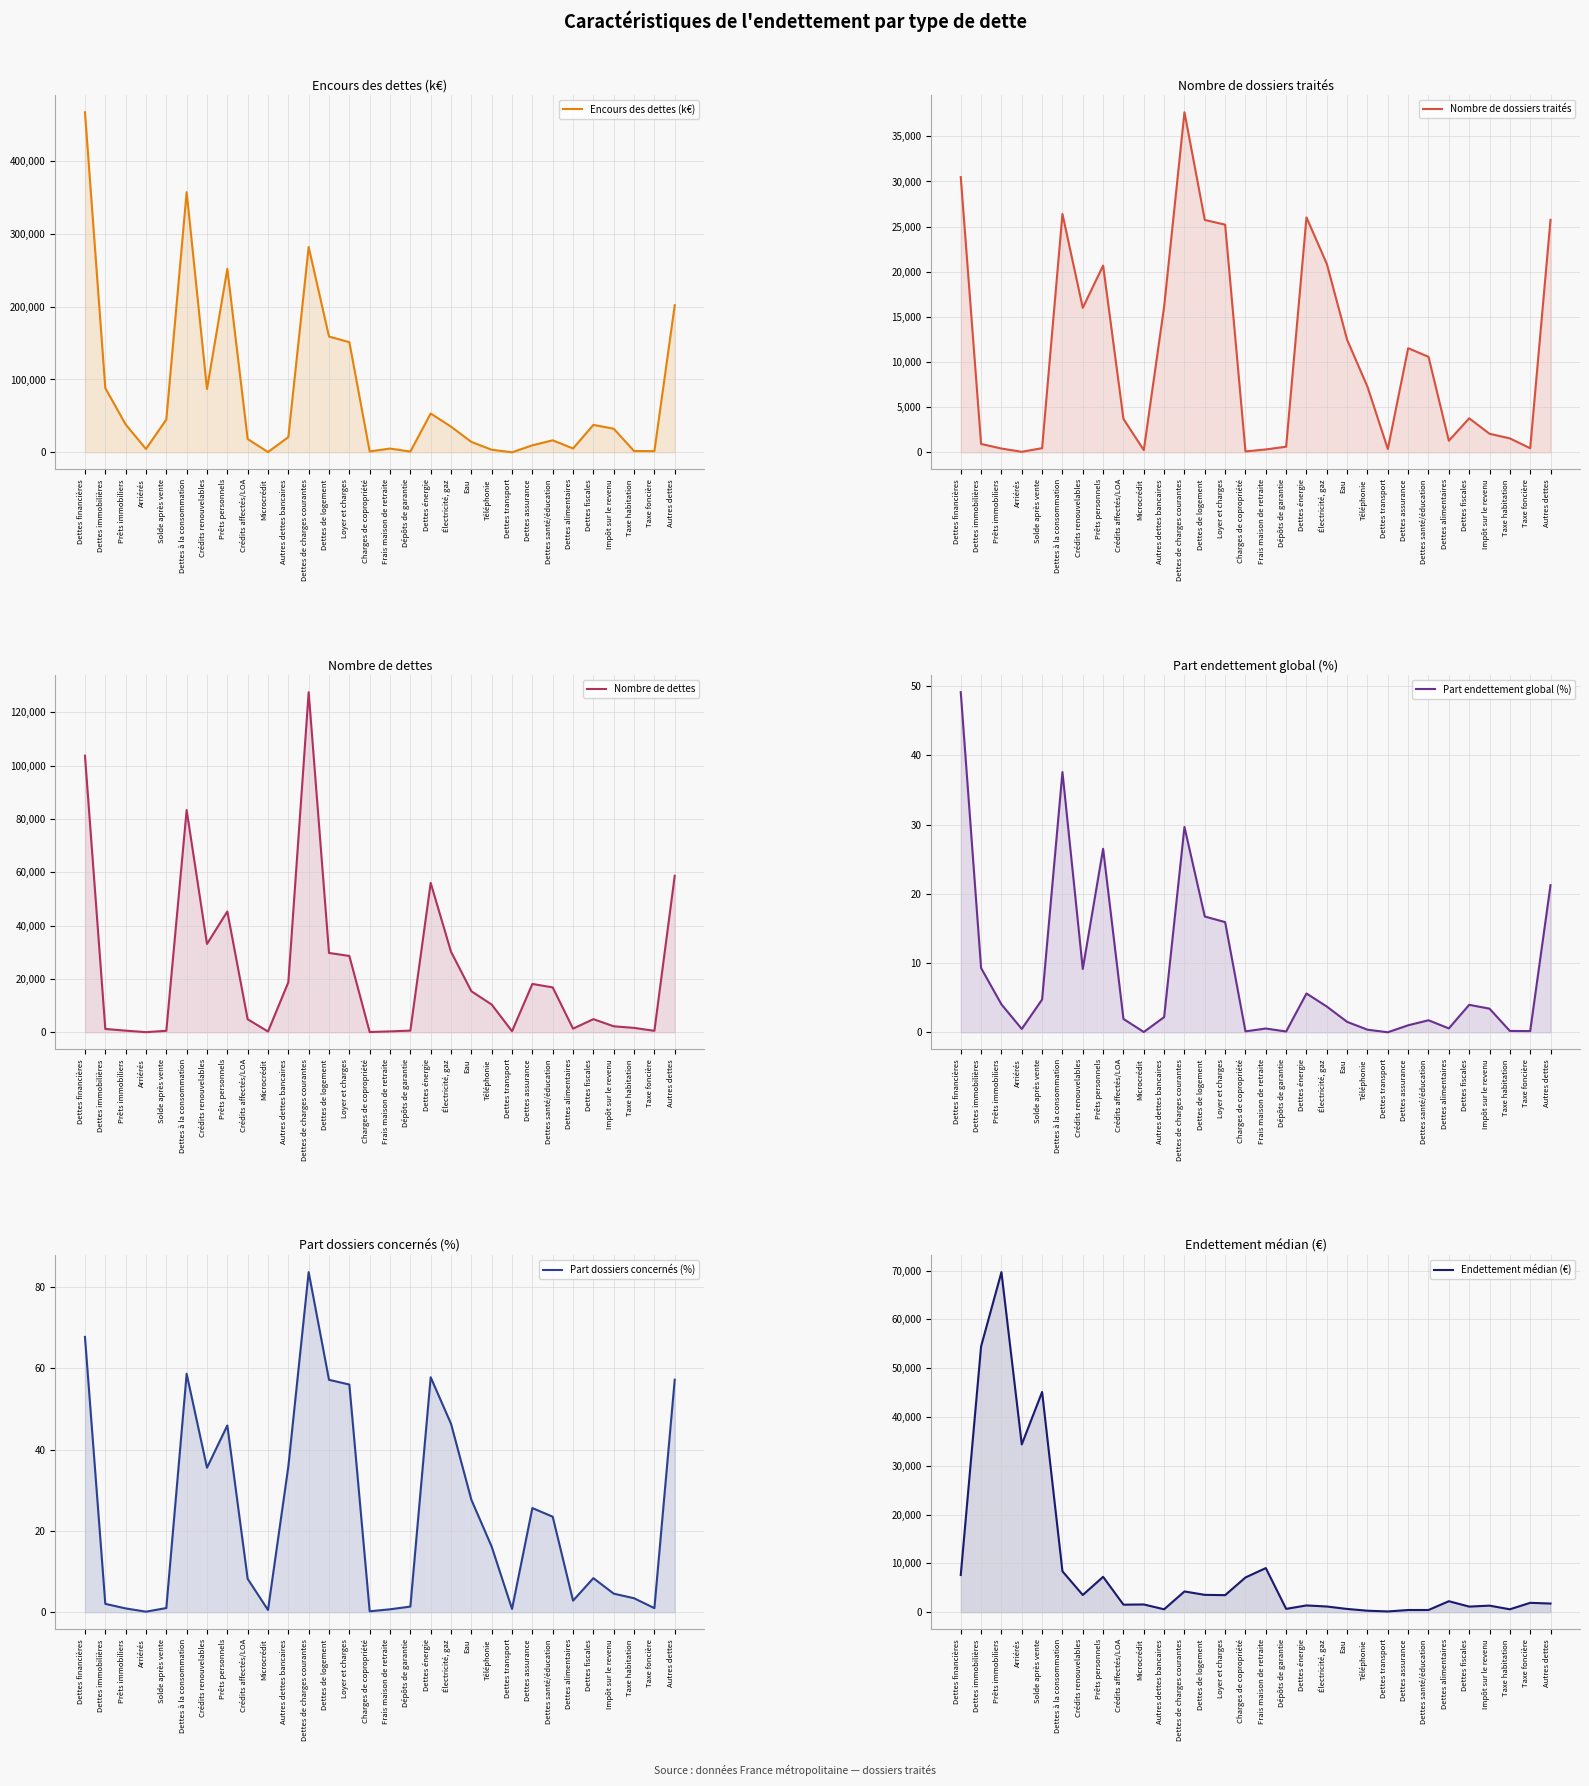

True or false: Part endettement global (%) has a value of 26.5 at Prêts personnels.

True